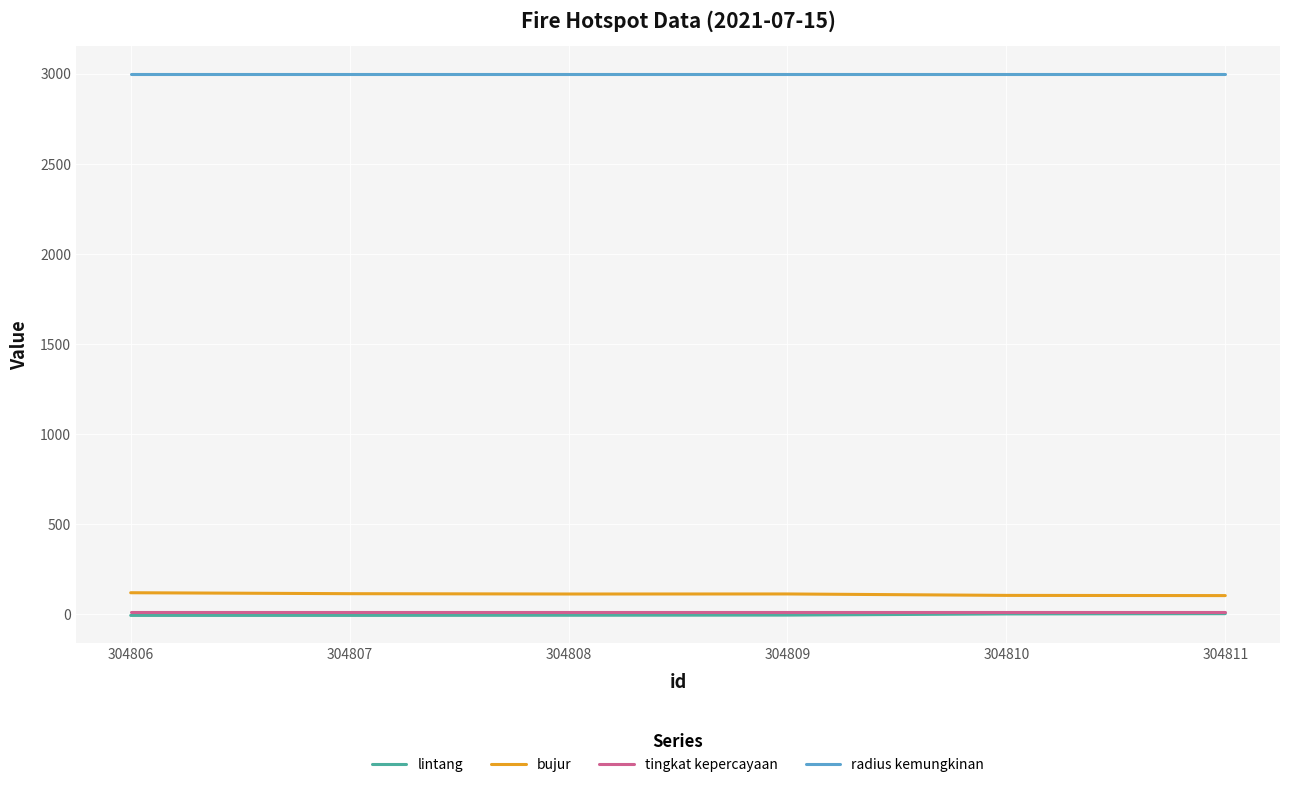

What is the greatest value displayed?

3000.0